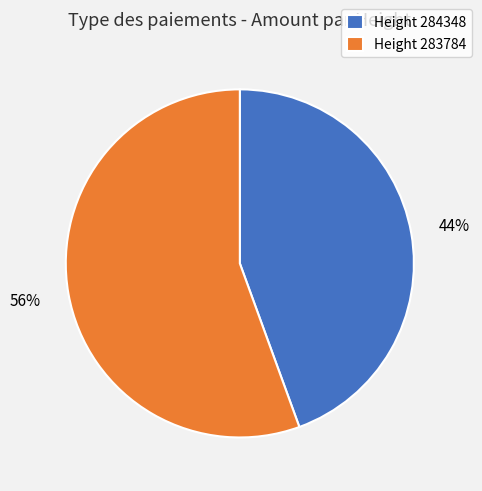

How many segments does this pie chart have?

2